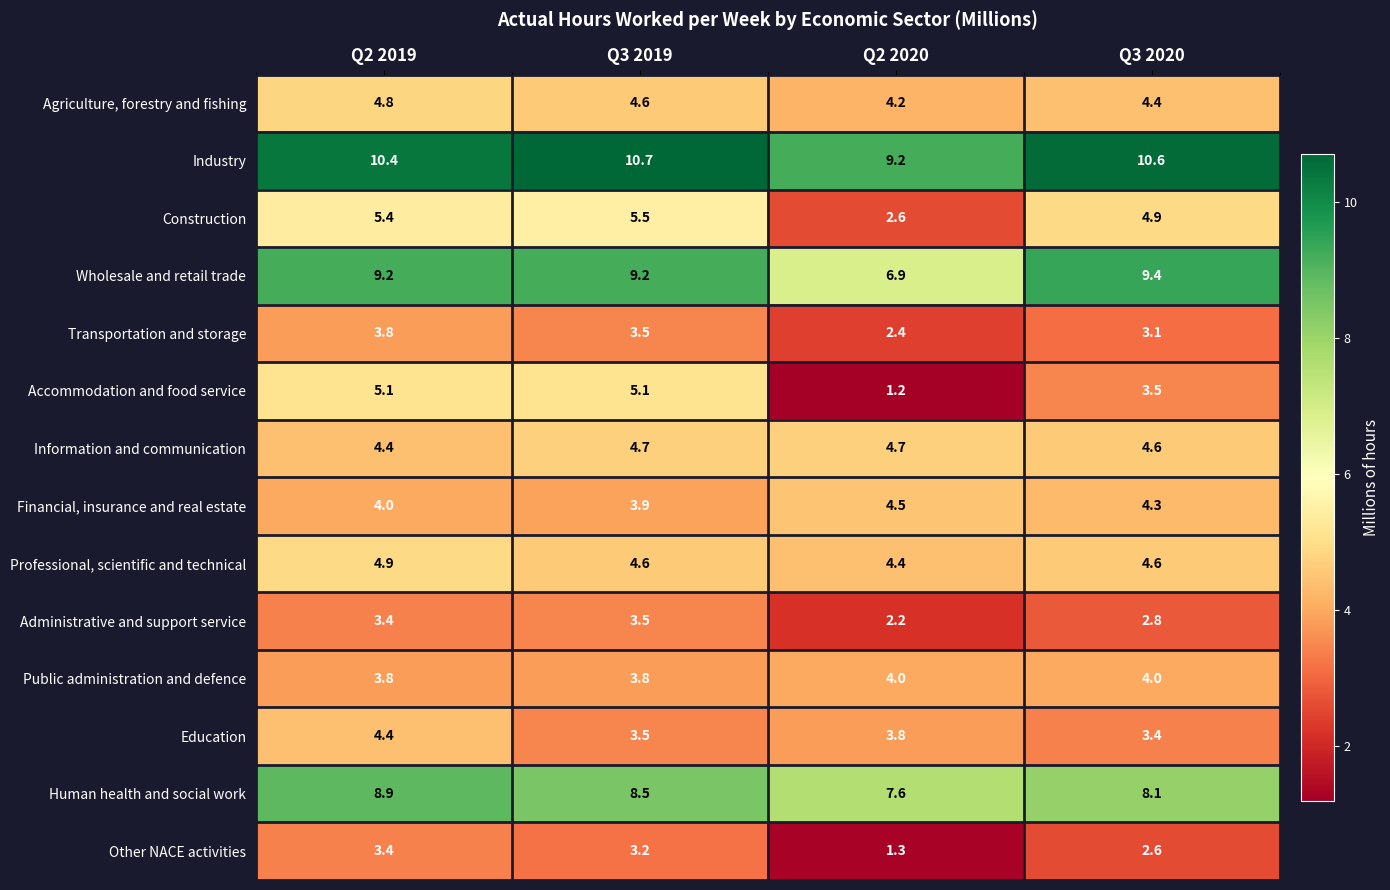

At which category is the sum across all series the highest?

Q2 2019